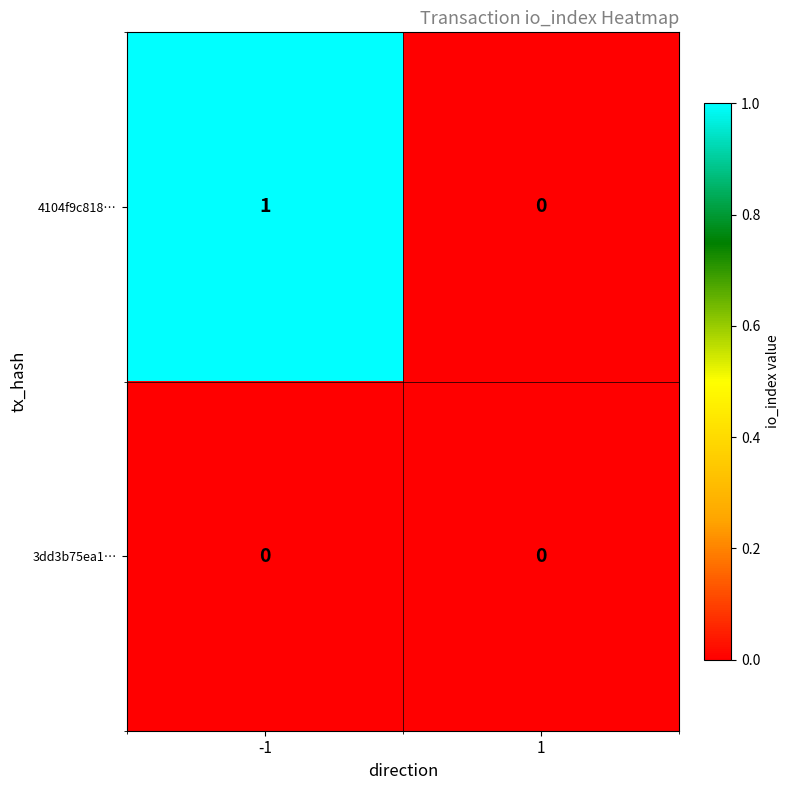

How many categories are shown in the chart?

2